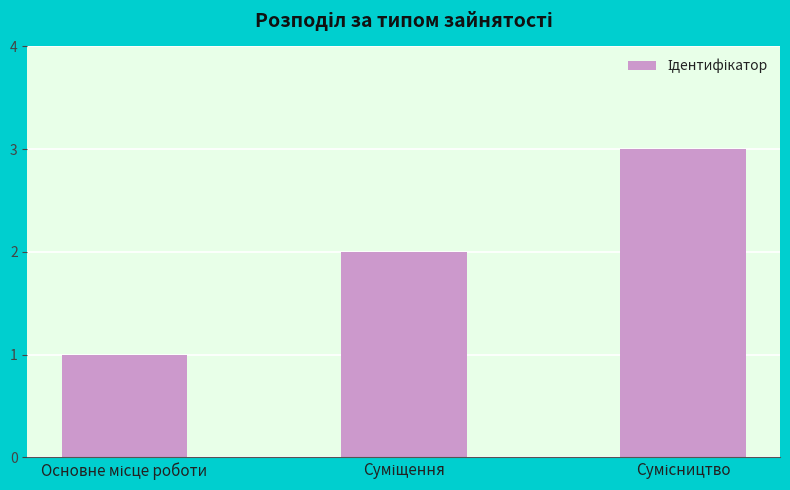

What is the greatest value displayed?

3